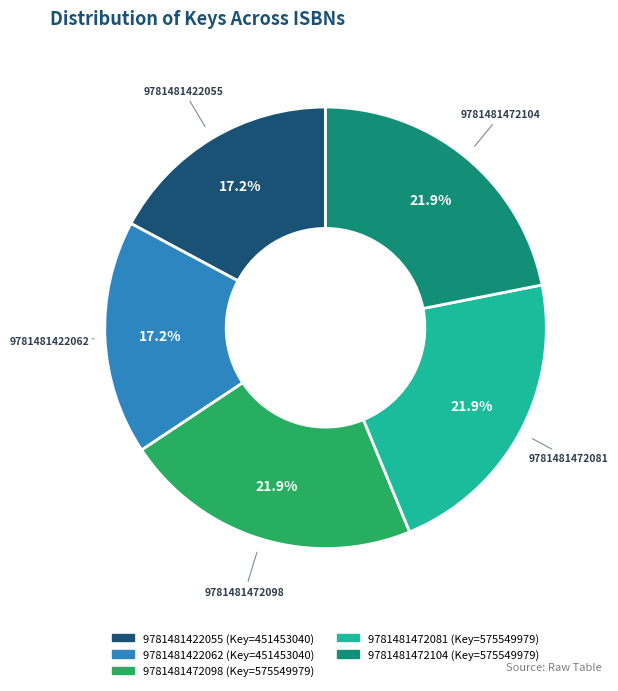

Does 9781481472098 account for over 50% of the chart?

No